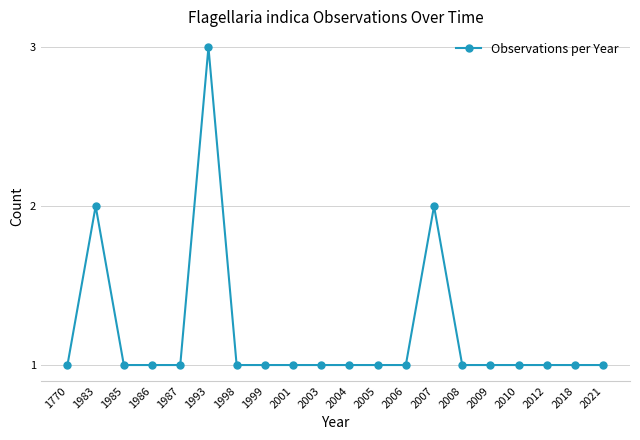

What is the value of the 7th point from the left?

1